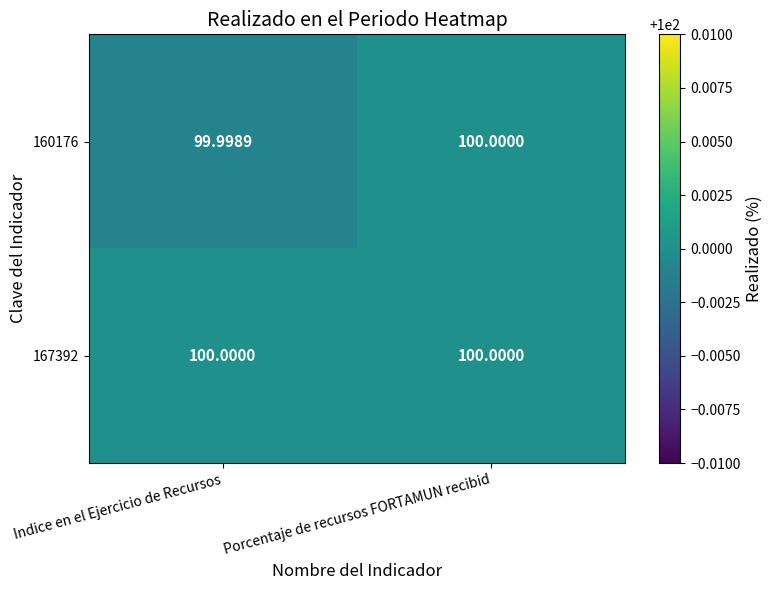

How many series are shown in this chart?

2